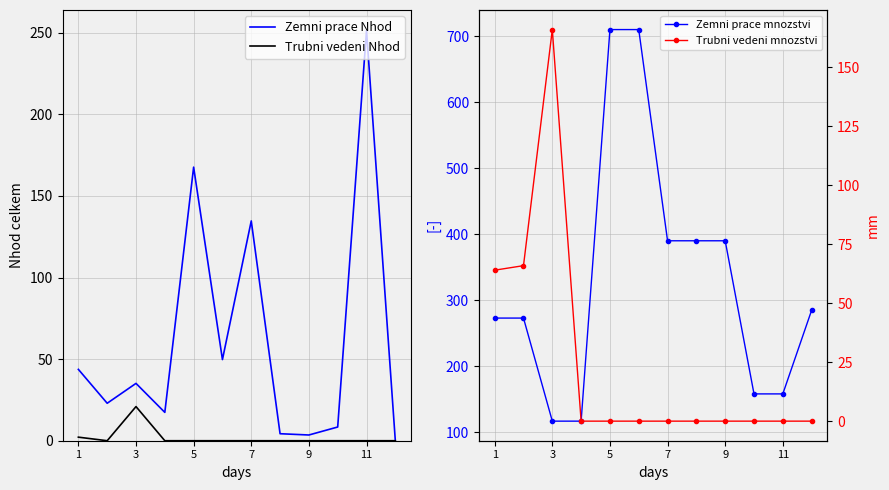

What is the average value of the Trubni vedeni mnozstvi series?

24.7